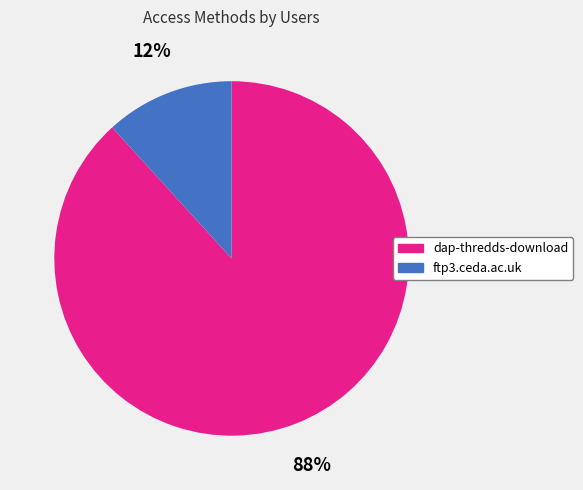

What percentage is the dap-thredds-download slice, to the nearest percent?

88%